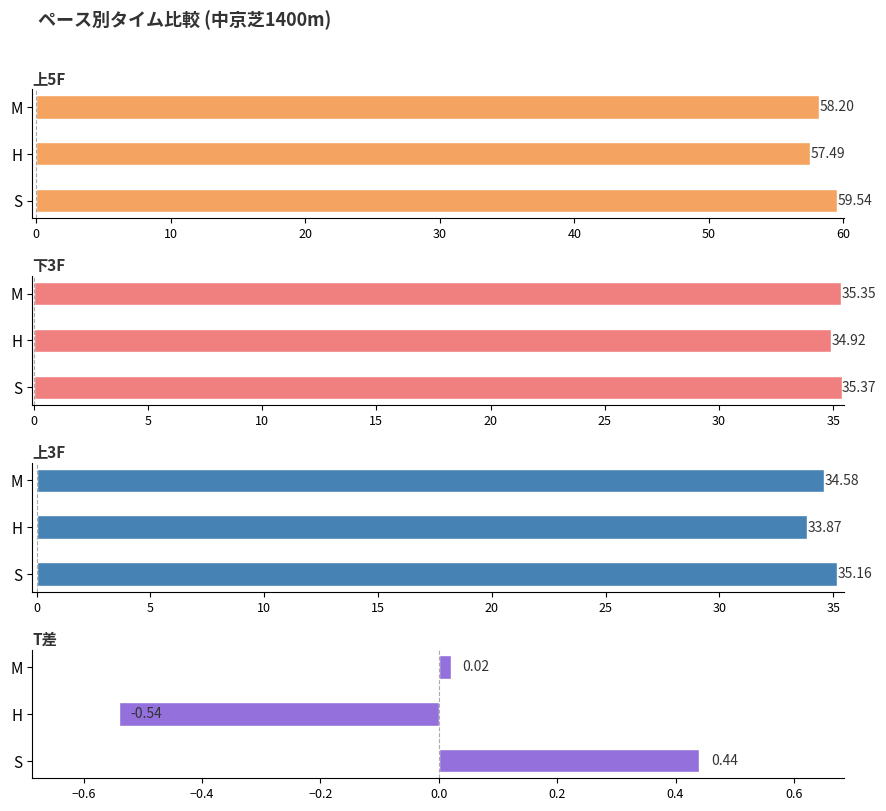

Which series has the widest spread of values?

上5F